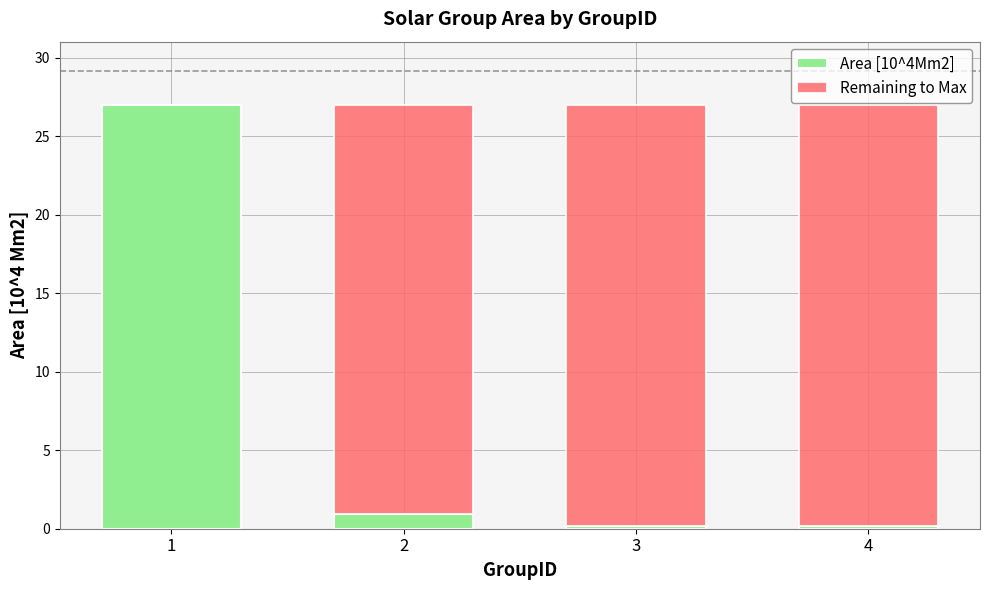

What is the total value across all series at 2?

27.0